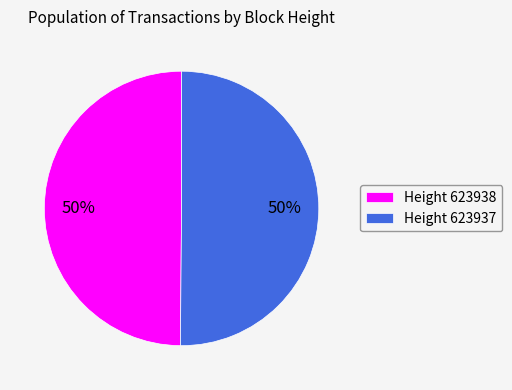

Combined, do Height 623937 and Height 623938 account for over 50%?

Yes